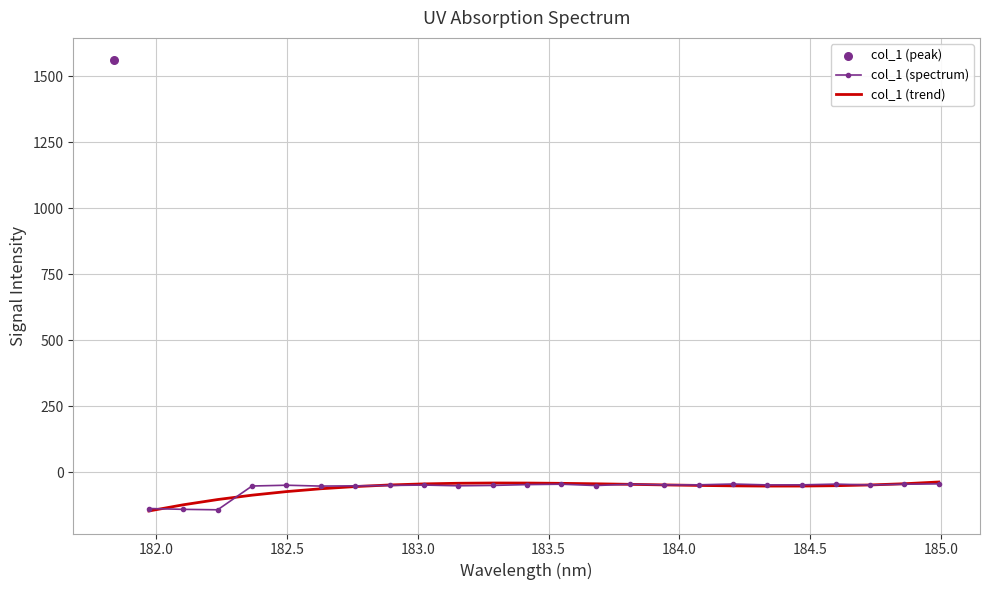

Which series reaches the minimum Y coordinate?

col_1 (trend)